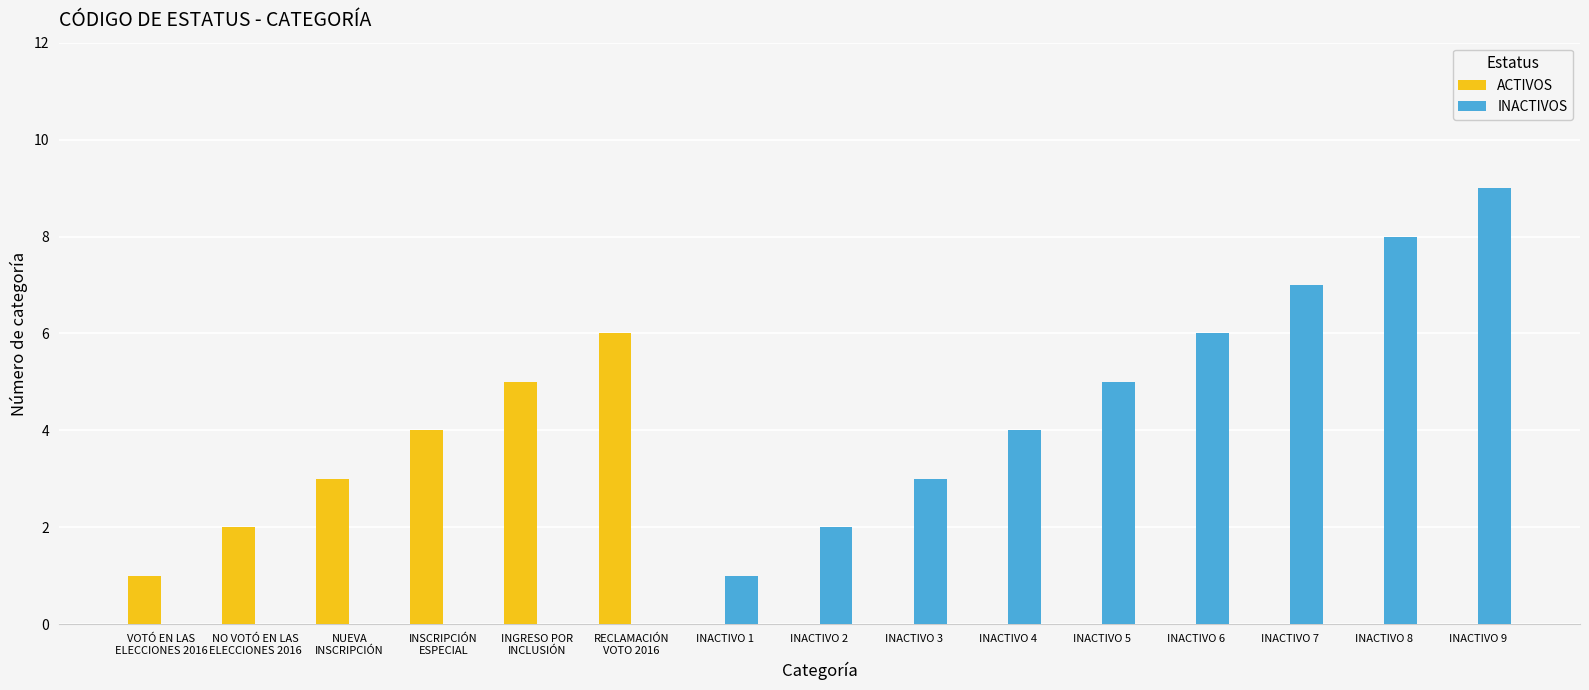

Is it true that ACTIVOS equals 3 at RECLAMACIÓN
VOTO 2016?

False